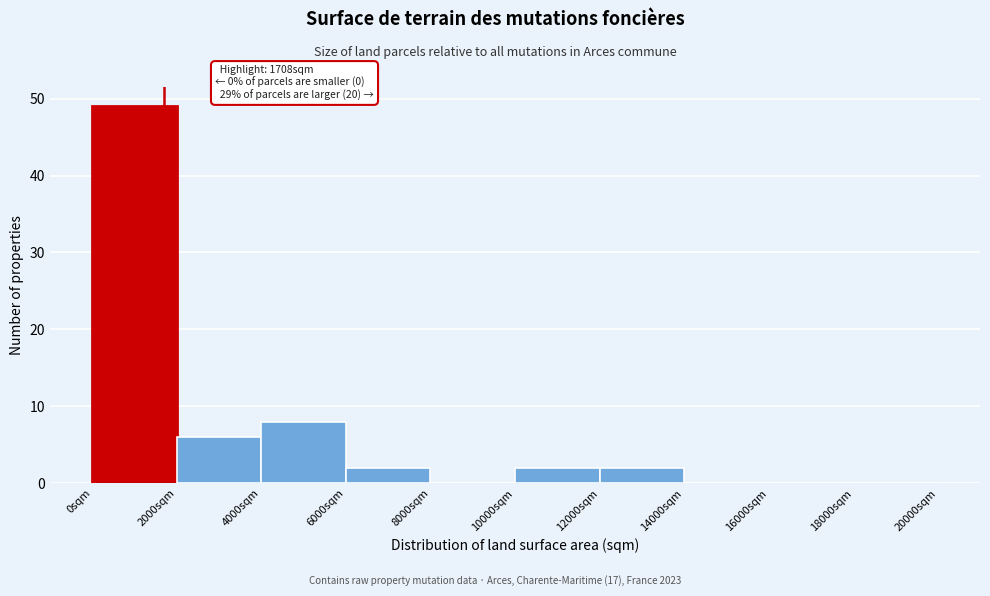

Which range on the x-axis has the tallest bar?

0 to 2000